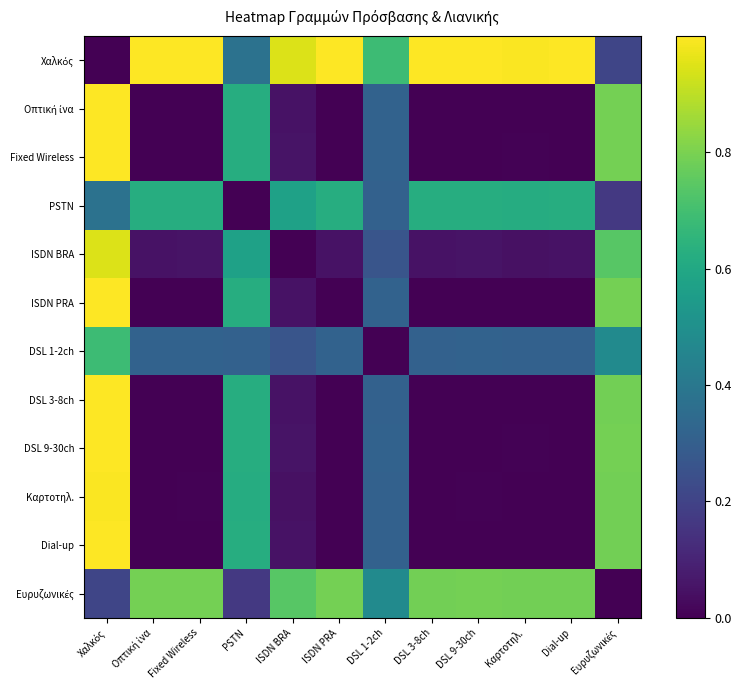

Which has a higher value, Dial-up or Fixed Wireless?

Fixed Wireless